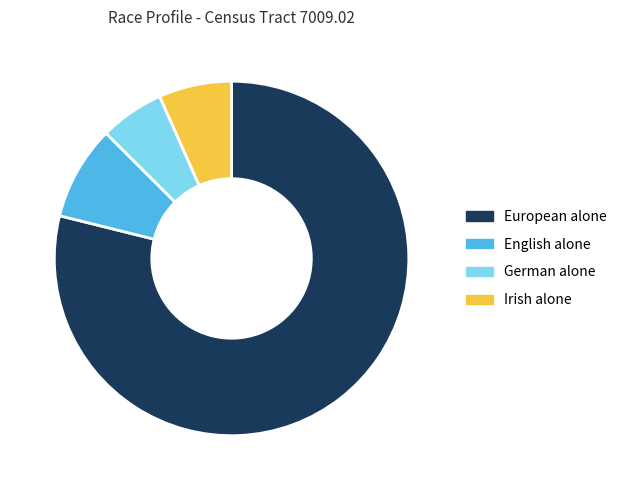

Is it true that English alone is 16% of the pie?

False